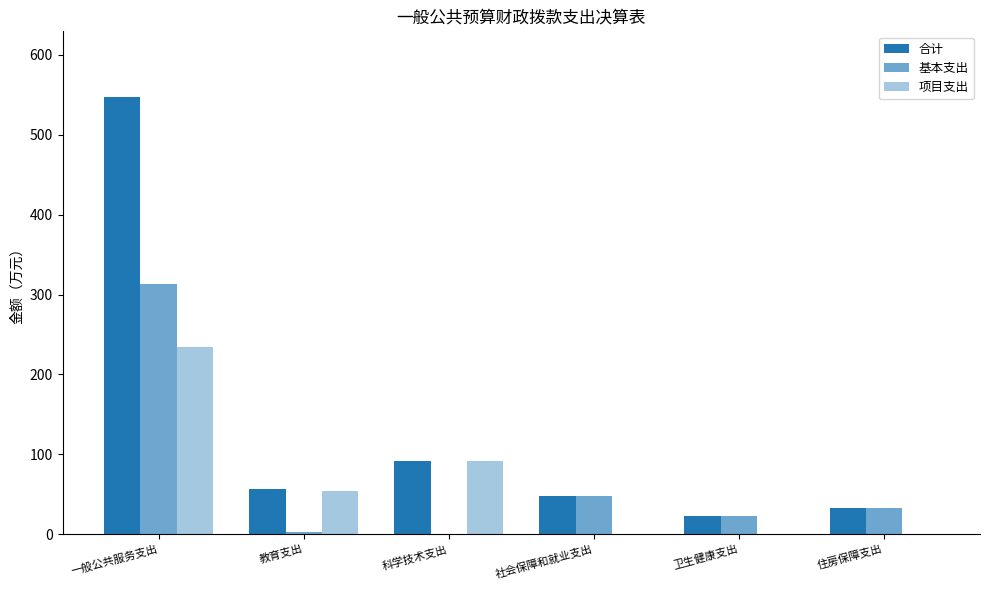

What is the difference between the maximum and minimum values in the 项目支出 series?

234.3